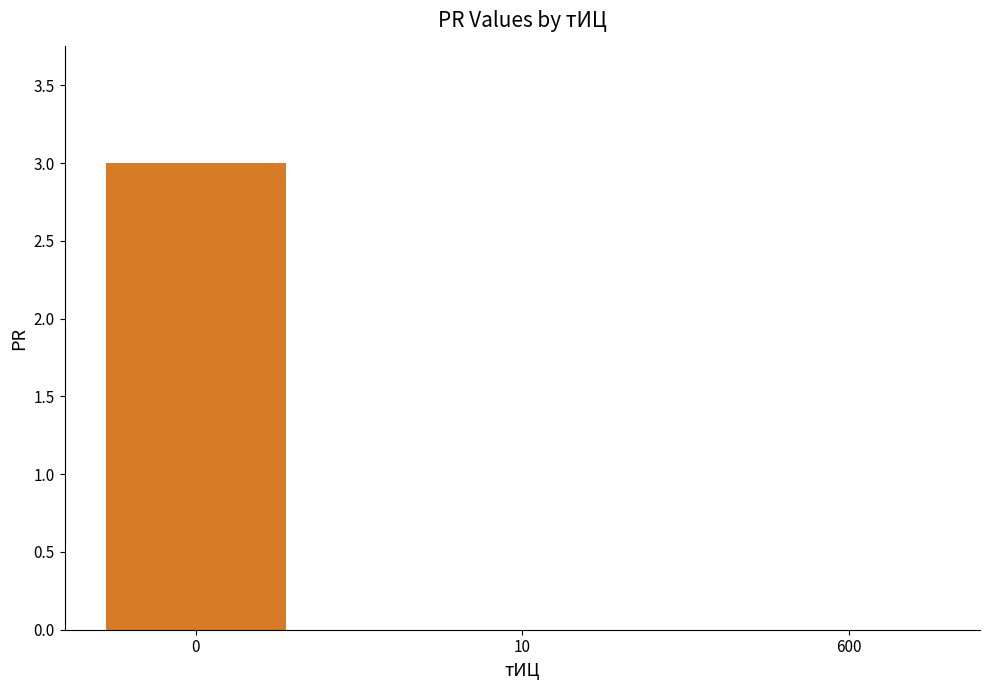

What is the maximum value shown in the chart?

3